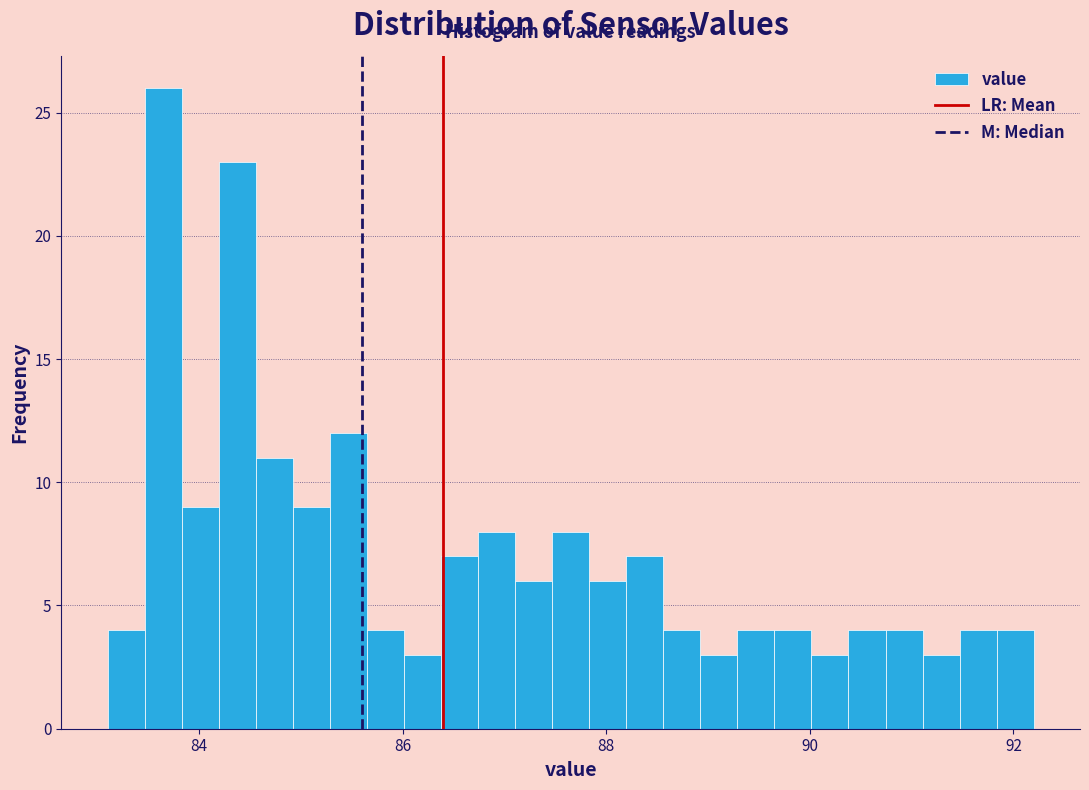

Around what value on the x-axis is the tallest bar? Give the approximate position of its centre, as read against the axis.

83.6